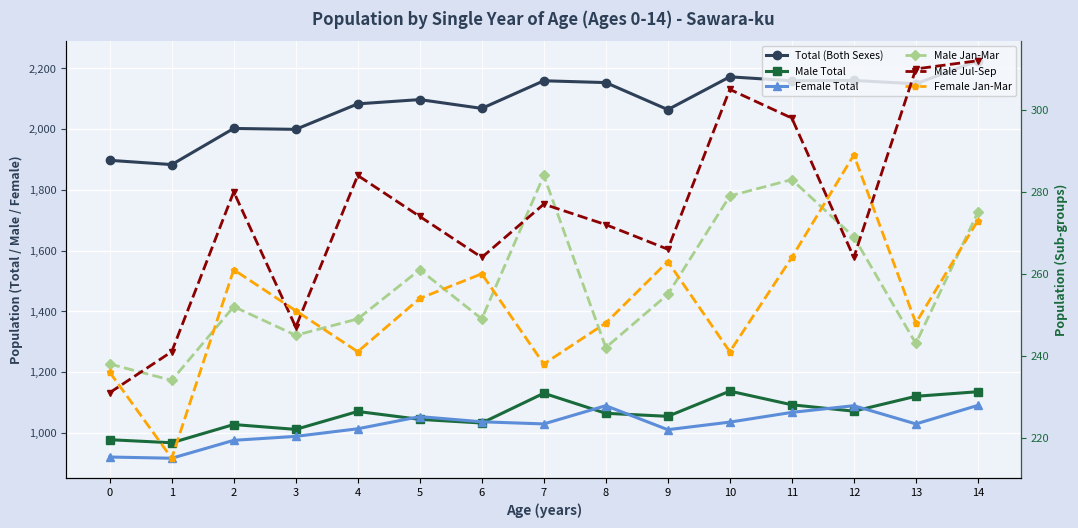

Reading left to right, extract all data points from this chart.

Total (Both Sexes): 1897	1883	2002	1999	2083	2097	2068	2159	2153	2064	2172	2159	2160	2149	2225
Male Total: 977	967	1027	1011	1070	1044	1032	1130	1064	1054	1137	1092	1071	1120	1135
Female Total: 920	916	975	988	1013	1053	1036	1029	1089	1010	1035	1067	1089	1029	1090
Male Jan-Mar: 238	234	252	245	249	261	249	284	242	255	279	283	269	243	275
Male Jul-Sep: 231	241	280	247	284	274	264	277	272	266	305	298	264	310	312
Female Jan-Mar: 236	215	261	251	241	254	260	238	248	263	241	264	289	248	273